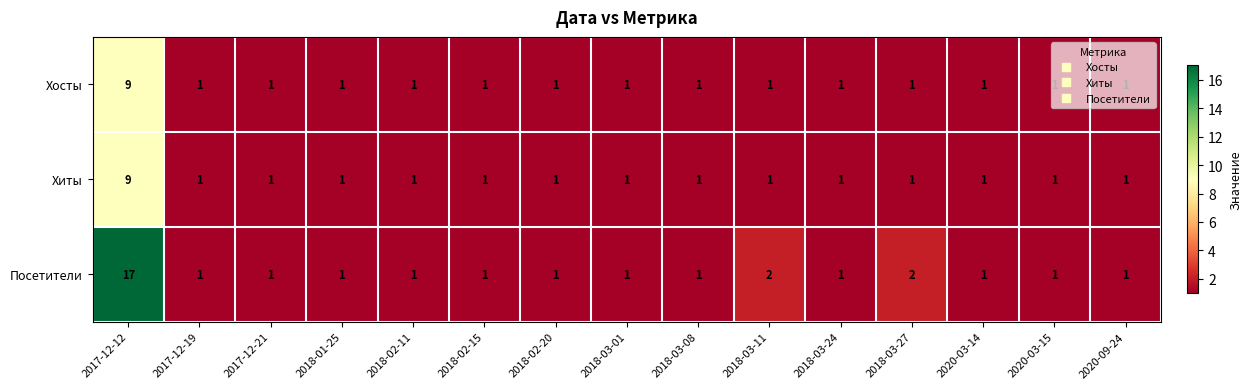

True or false: Хосты has a value of 2 at 2018-03-27.

False